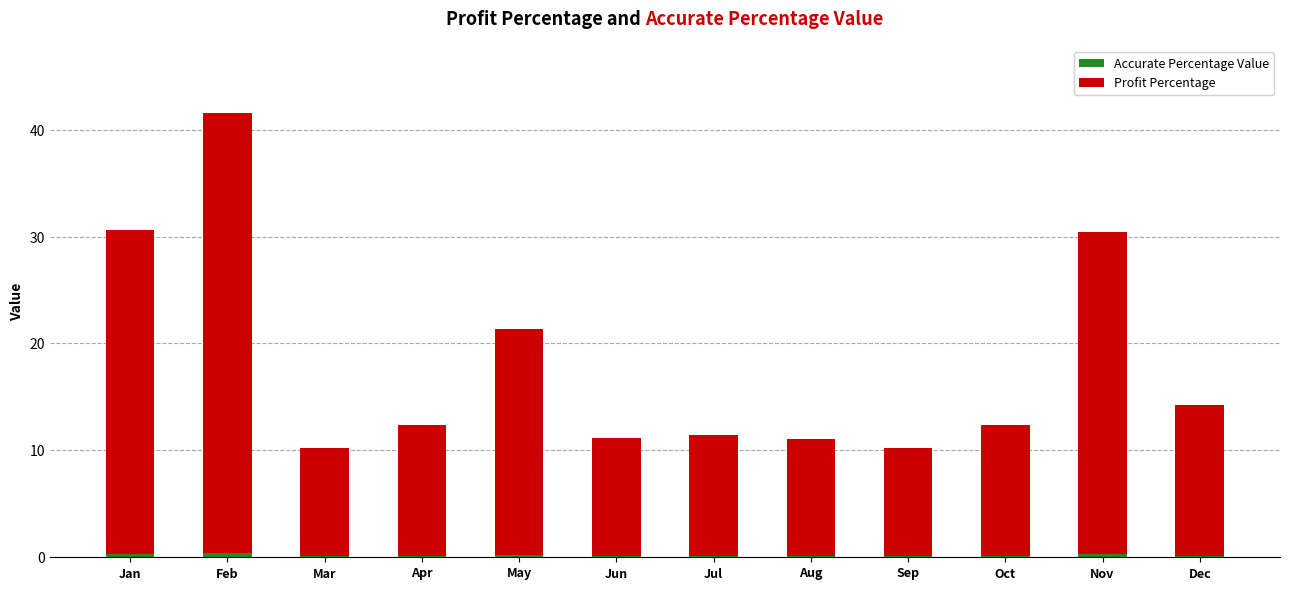

At which category is the sum across all series the highest?

Feb